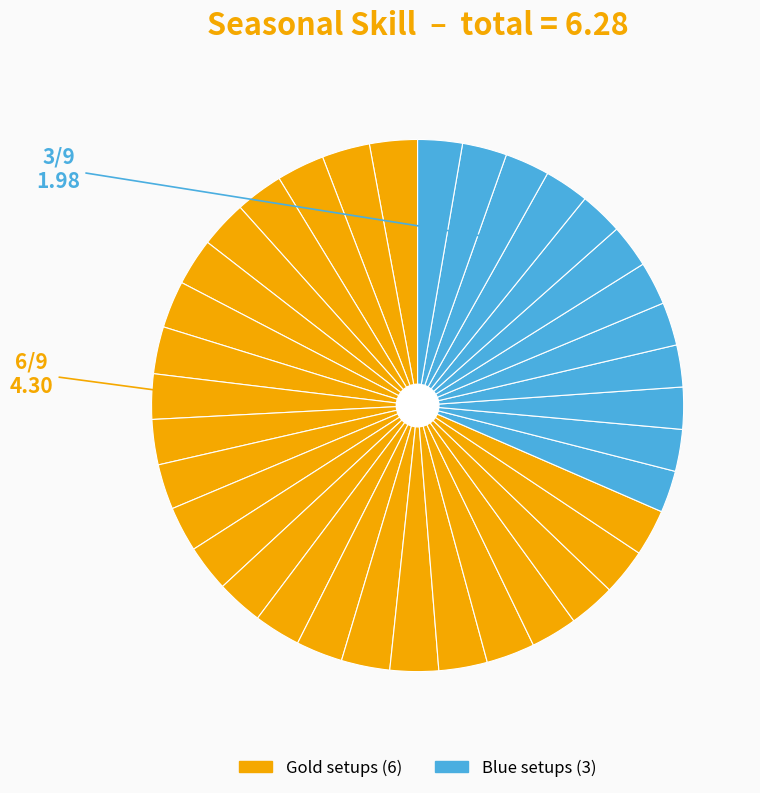

How many segments does this pie chart have?

36